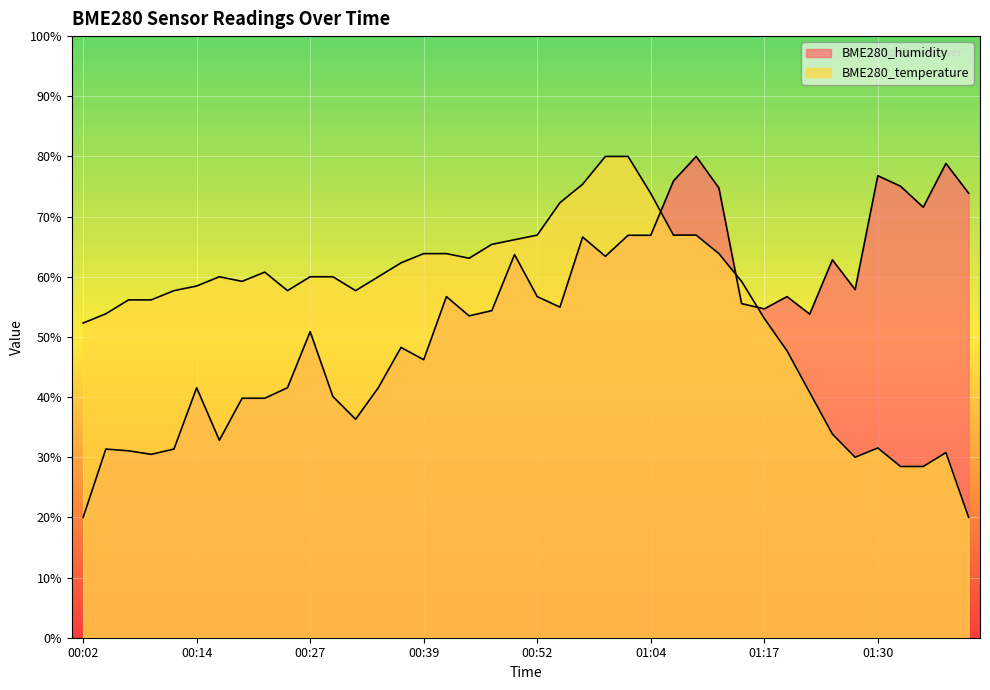

After their last crossing, which series has the higher values: BME280_humidity or BME280_temperature?

BME280_humidity